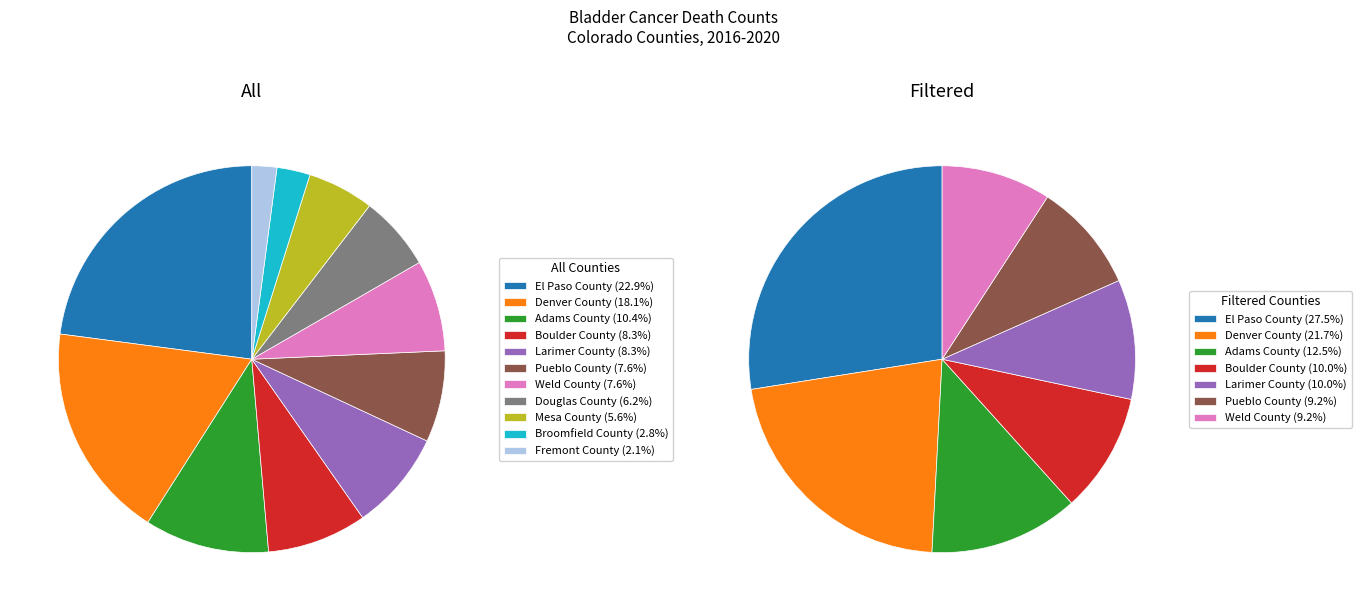

Is there any slice that represents more than half of the pie?

No